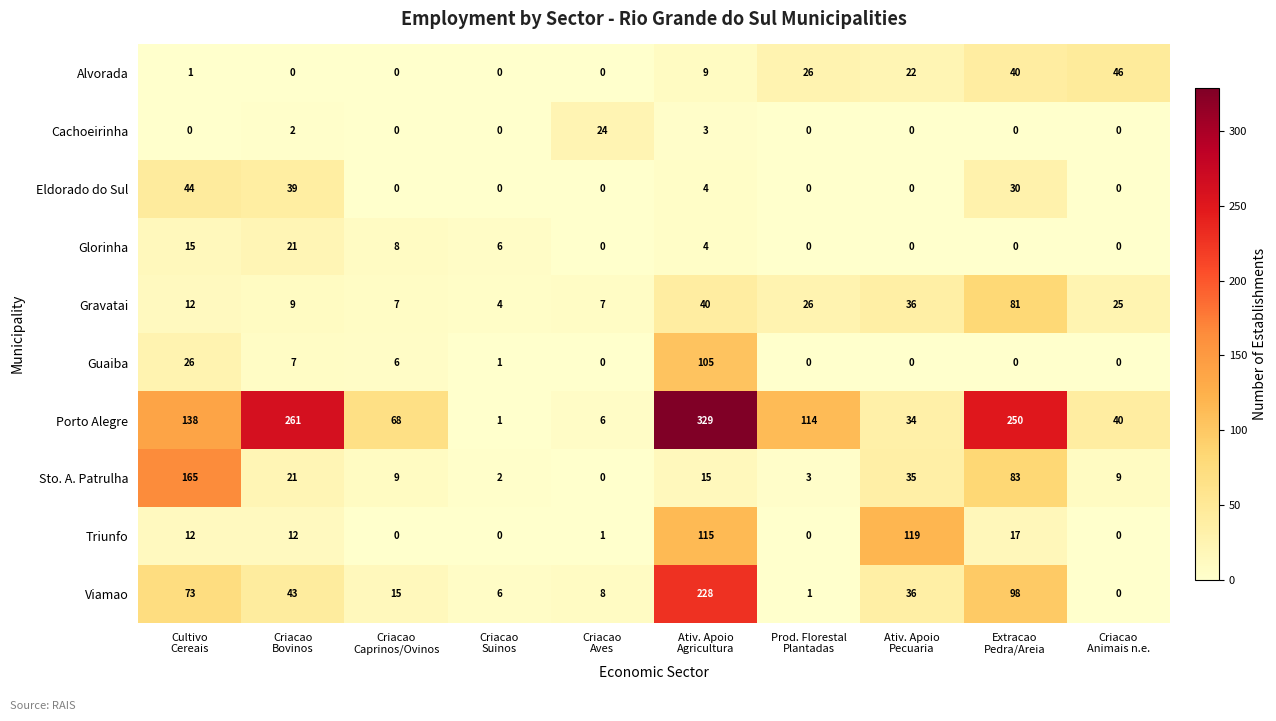

What is the sum of all Guaiba values?

145